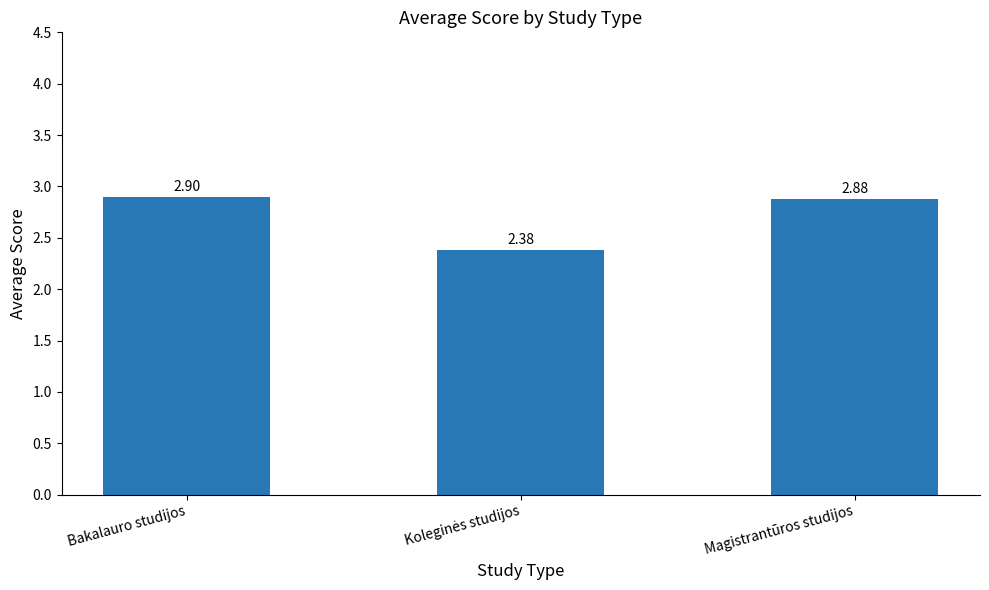

Is it true that the value at Magistrantūros studijos is 2.9?

True